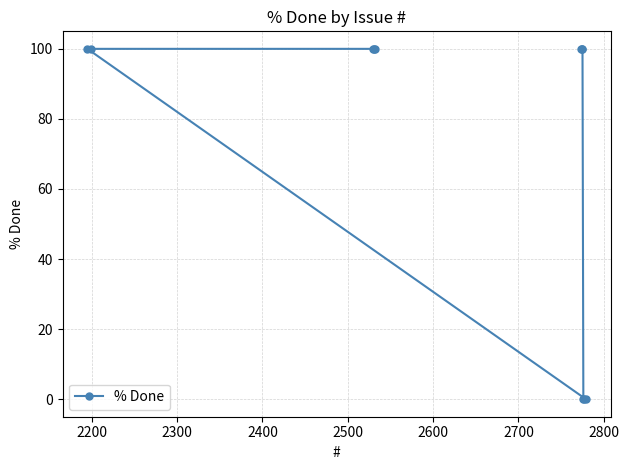

What is the value of the 6th point from the left?

100